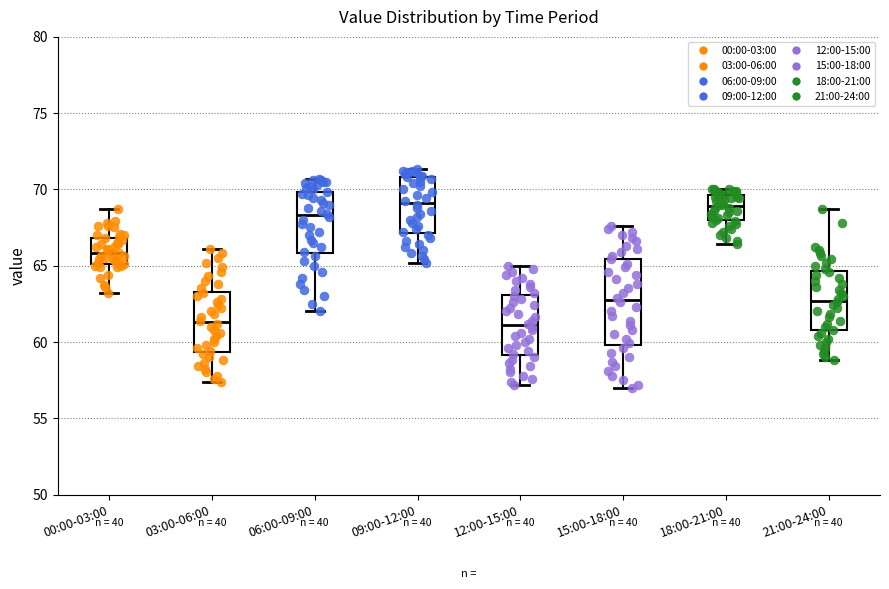

Reading left to right, transcribe this box plot: for each box, give where its median line is, the range the box spans, and where its two whiskers end, as read against the y-axis. The values are not printed on the chart, so give them approximately, as read against the axis.

00:00-03:00: median 66.0, box 65.0 to 67.0, whiskers 63.0 to 68.5
03:00-06:00: median 61.5, box 59.5 to 63.5, whiskers 57.5 to 66.0
06:00-09:00: median 68.5, box 66.0 to 70.0, whiskers 62.0 to 70.5
09:00-12:00: median 69.0, box 67.0 to 71.0, whiskers 65.0 to 71.5
12:00-15:00: median 61.0, box 59.0 to 63.0, whiskers 57.0 to 65.0
15:00-18:00: median 63.0, box 60.0 to 65.5, whiskers 57.0 to 67.5
18:00-21:00: median 69.0, box 68.0 to 69.5, whiskers 66.5 to 70.0
21:00-24:00: median 62.5, box 61.0 to 64.5, whiskers 59.0 to 68.5